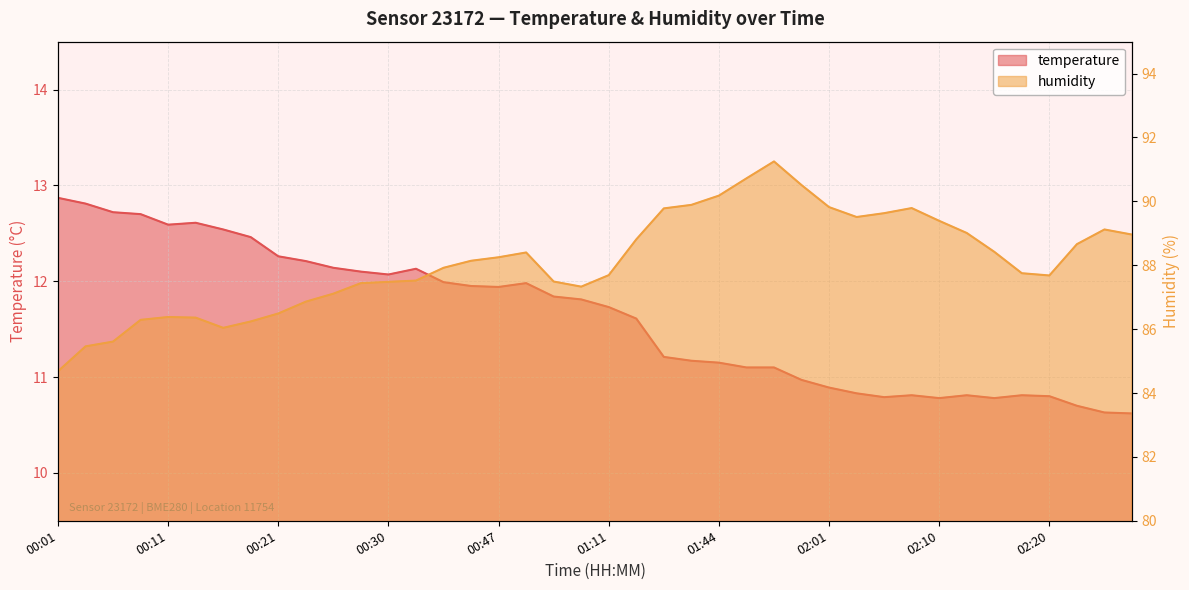

What is the difference between the maximum and minimum values in the humidity series?

6.6